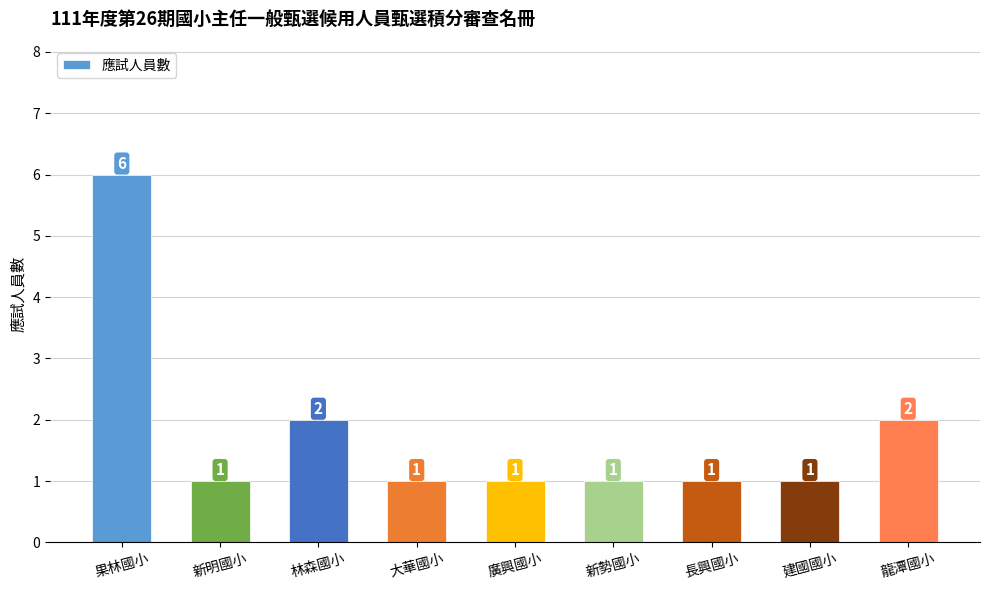

What is the label of the 1st bar from the left?

果林國小